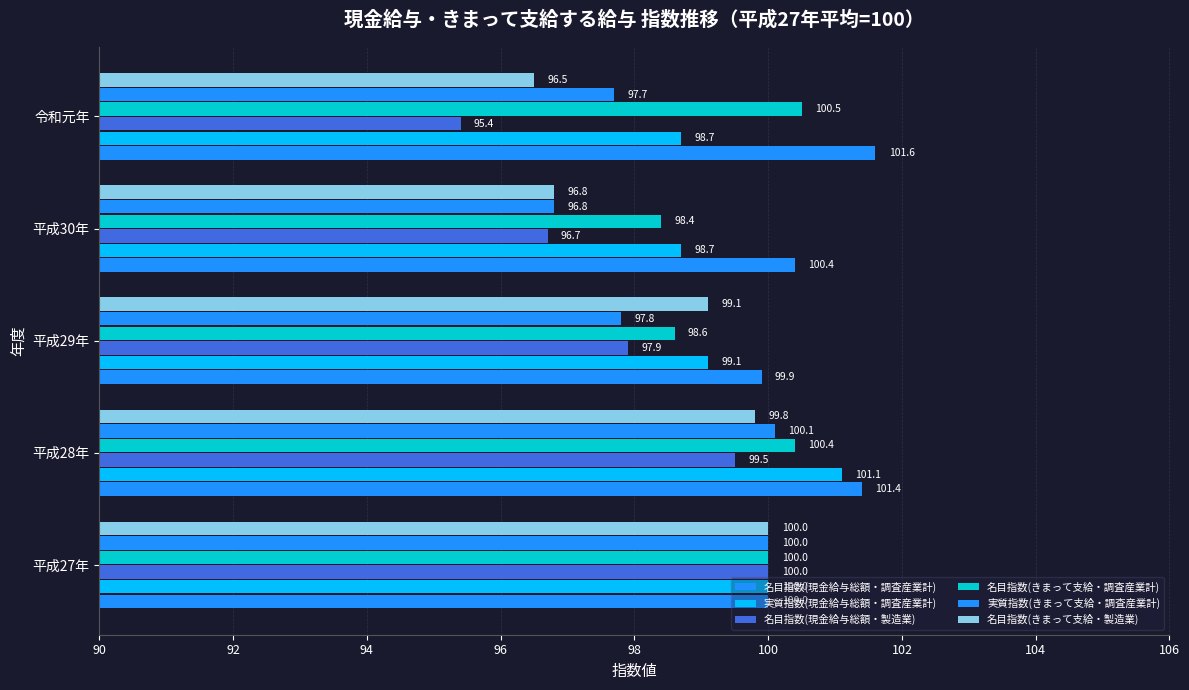

How many values in the 実質指数(きまって支給・調査産業計) series exceed 97?

4